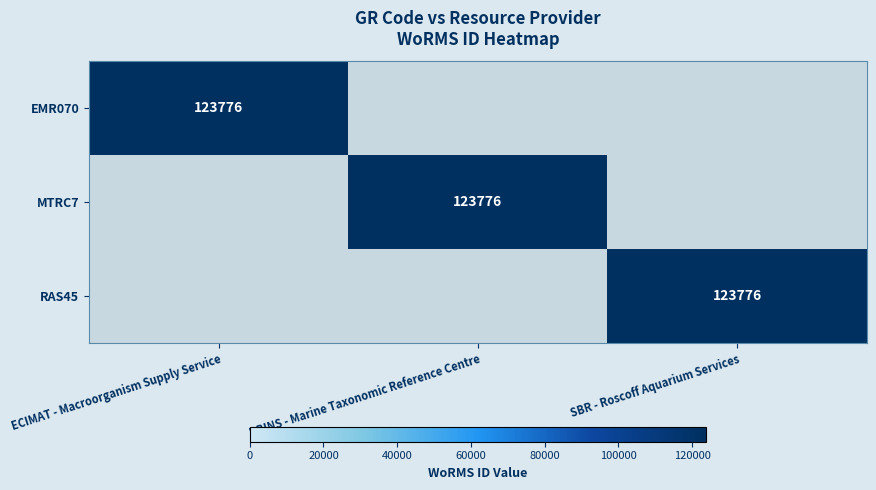

The EMR070 series shows 209816 at ECIMAT - Macroorganism Supply Service. True or false?

False